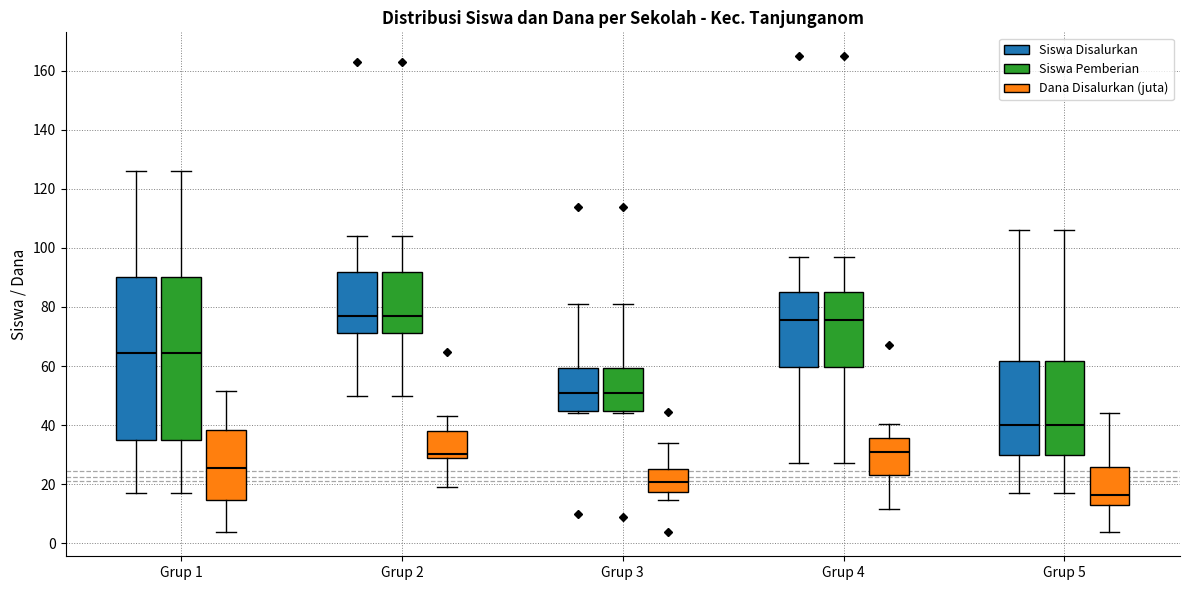

Reading left to right, transcribe this box plot: for each box, give where its median line is, the range the box spans, and where its two whiskers end, as read against the y-axis. The values are not printed on the chart, so give them approximately, as read against the axis.

Grup 1 (Siswa Disalurkan): median 64, box 36 to 90, whiskers 18 to 126
Grup 1 (Siswa Pemberian): median 64, box 36 to 90, whiskers 18 to 126
Grup 1 (Dana Disalurkan (juta)): median 26, box 14 to 38, whiskers 4 to 52
Grup 2 (Siswa Disalurkan): median 78, box 72 to 92, whiskers 50 to 104
Grup 2 (Siswa Pemberian): median 78, box 72 to 92, whiskers 50 to 104
Grup 2 (Dana Disalurkan (juta)): median 30, box 28 to 38, whiskers 18 to 42
Grup 3 (Siswa Disalurkan): median 52, box 44 to 60, whiskers 44 (just below the box's lower edge) to 82
Grup 3 (Siswa Pemberian): median 52, box 44 to 60, whiskers 44 (just below the box's lower edge) to 82
Grup 3 (Dana Disalurkan (juta)): median 20, box 18 to 24, whiskers 14 to 34
Grup 4 (Siswa Disalurkan): median 76, box 60 to 86, whiskers 28 to 98
Grup 4 (Siswa Pemberian): median 76, box 60 to 86, whiskers 28 to 98
Grup 4 (Dana Disalurkan (juta)): median 30, box 24 to 36, whiskers 12 to 40
Grup 5 (Siswa Disalurkan): median 40, box 30 to 62, whiskers 18 to 106
Grup 5 (Siswa Pemberian): median 40, box 30 to 62, whiskers 18 to 106
Grup 5 (Dana Disalurkan (juta)): median 16, box 14 to 26, whiskers 4 to 44